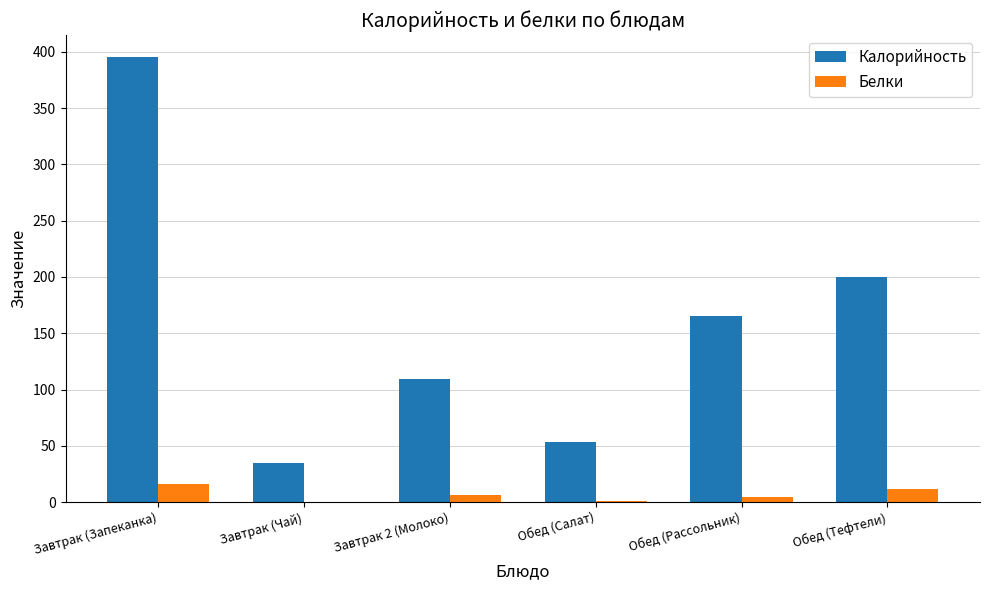

The Калорийность series shows 35.0 at Завтрак (Чай). True or false?

True